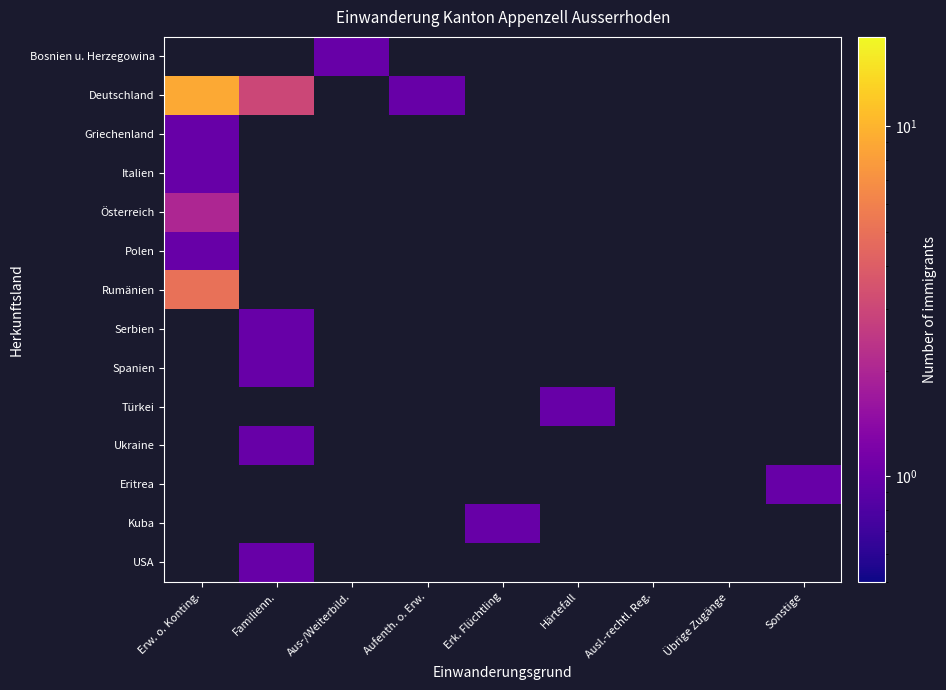

How many positive values does the Österreich series have?

1